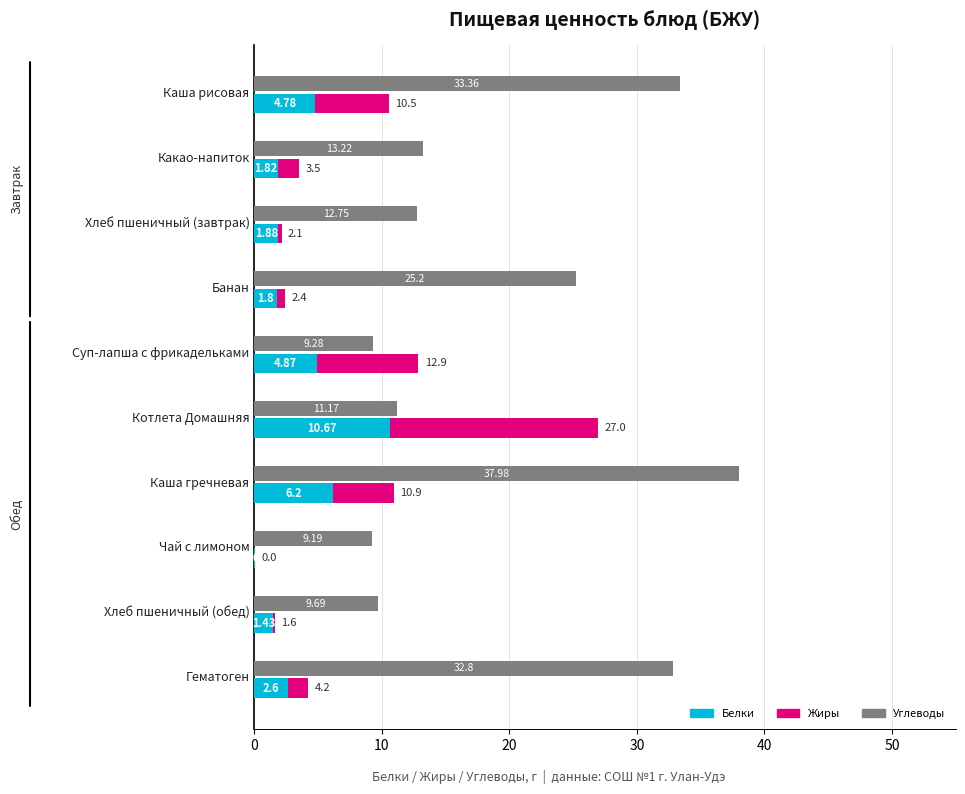

Is it true that Белки equals 2.4 at Суп-лапша с фрикадельками?

False